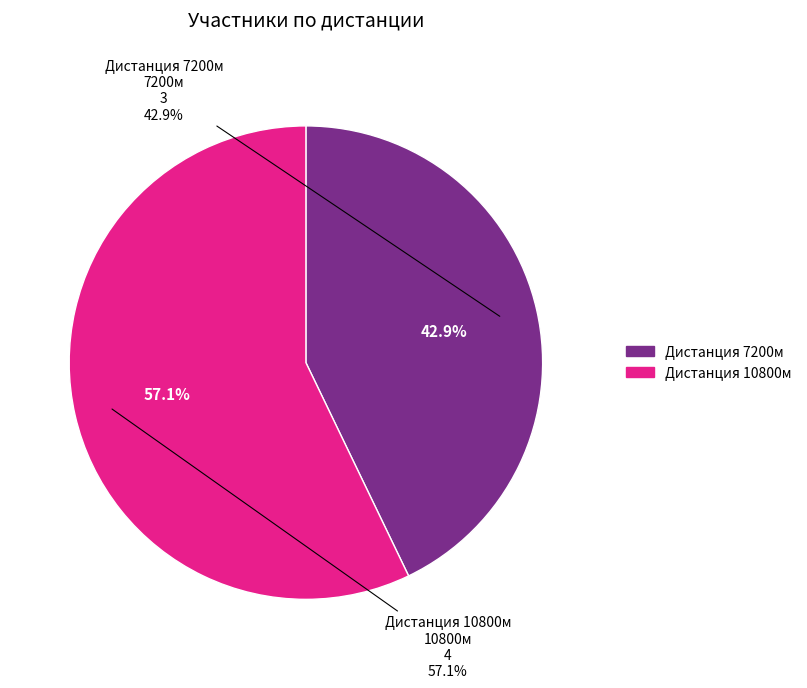

How many slices are in this pie chart?

2